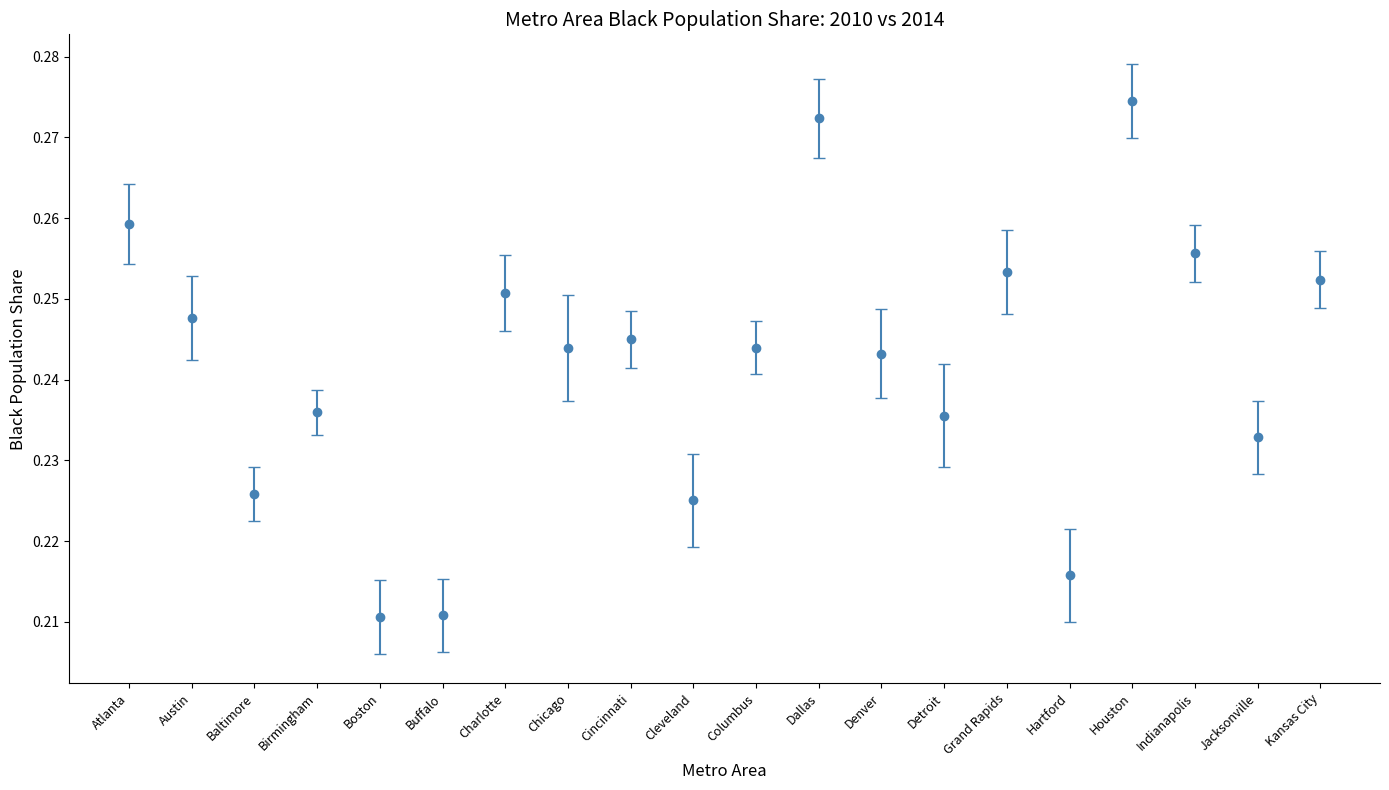

Which has a higher value, Boston or Chicago?

Chicago